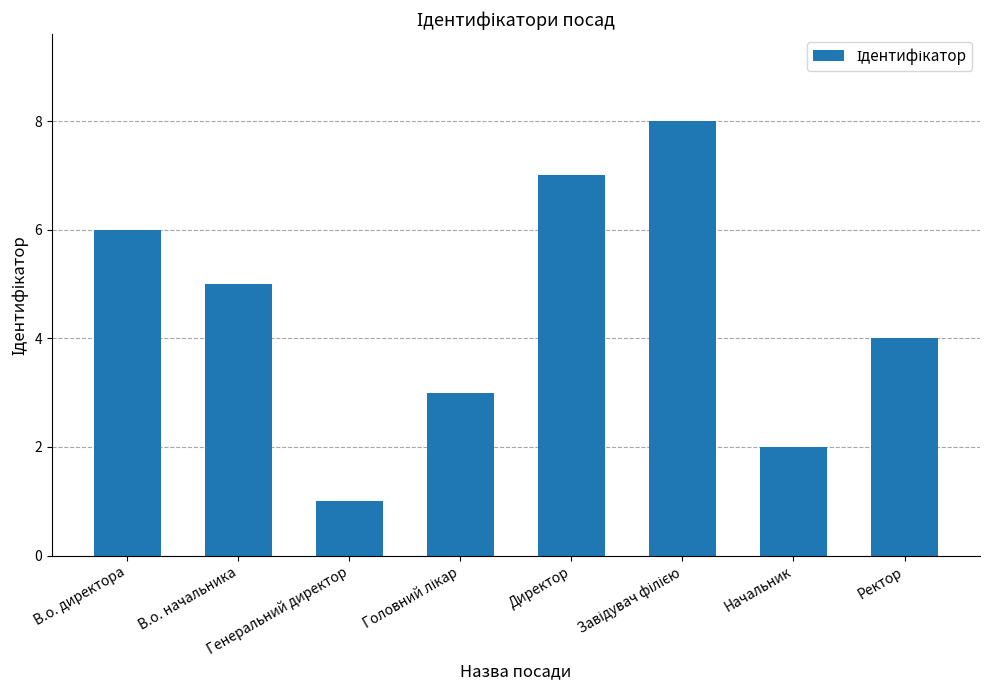

At which category does the chart reach its minimum across all series?

Генеральний директор